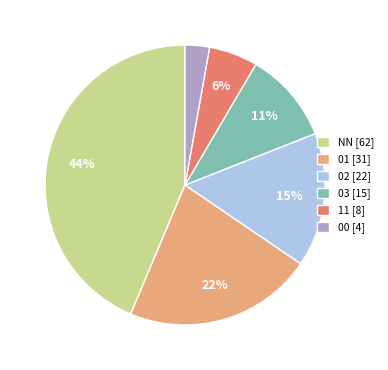

To the nearest percent, what percentage of the pie is 11?

6%